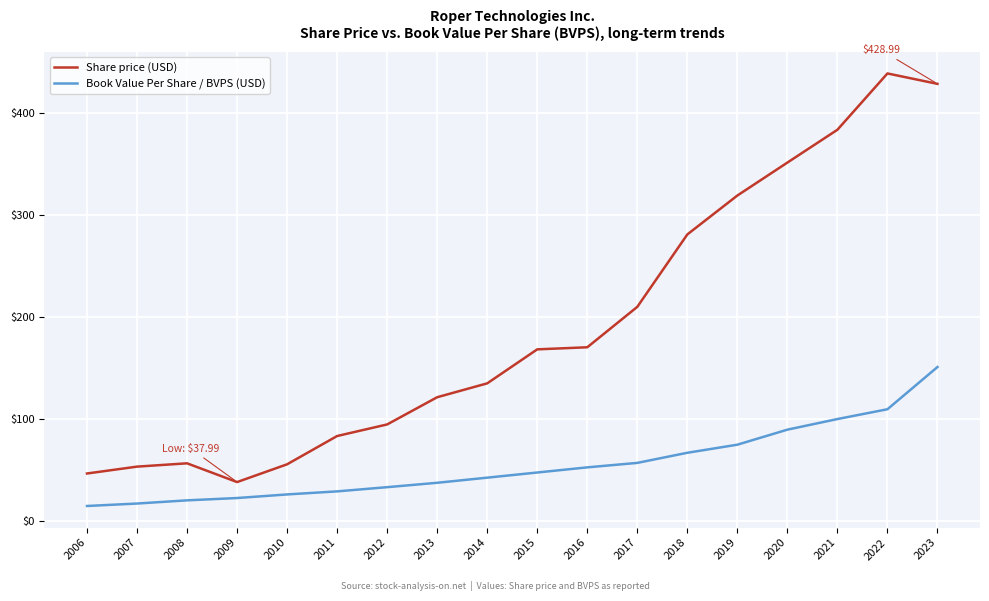

Which series has the largest range (max minus min)?

Share price (USD)